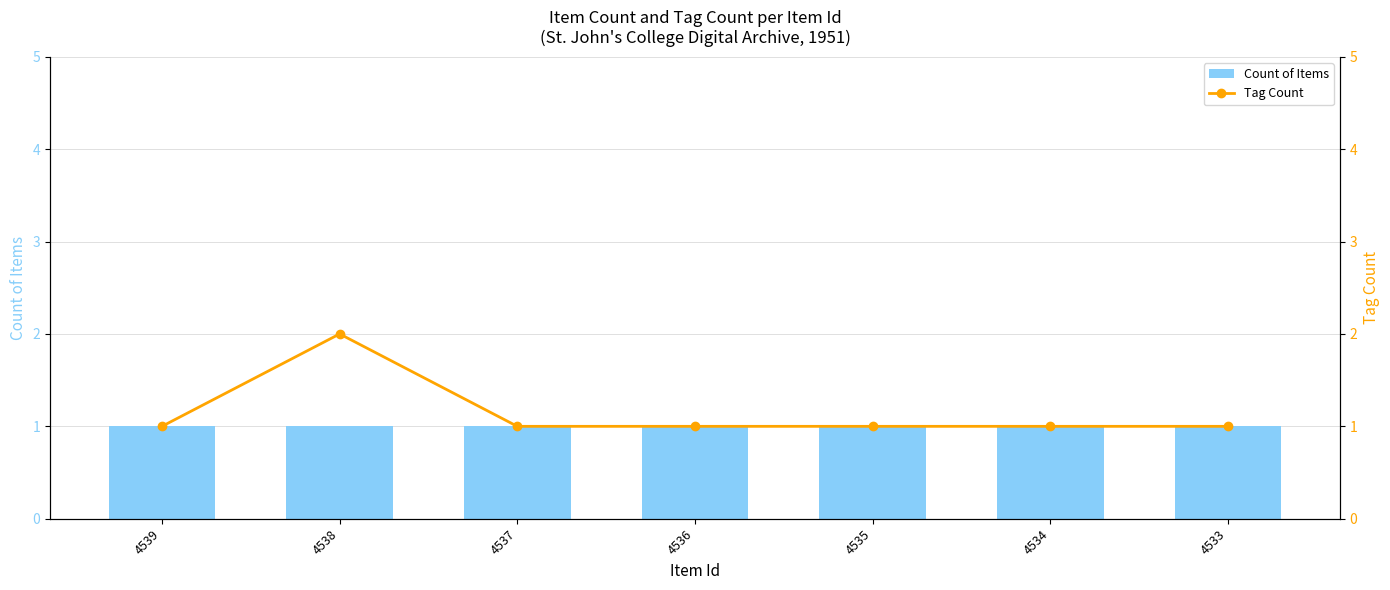

Which series has the widest spread of values?

Tag Count